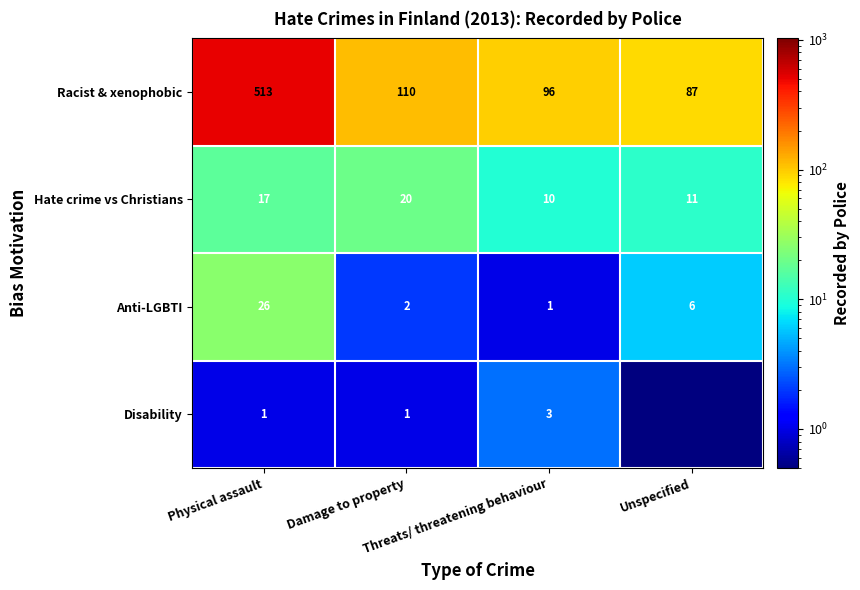

What is the lowest value of the Racist & xenophobic series?

87.0